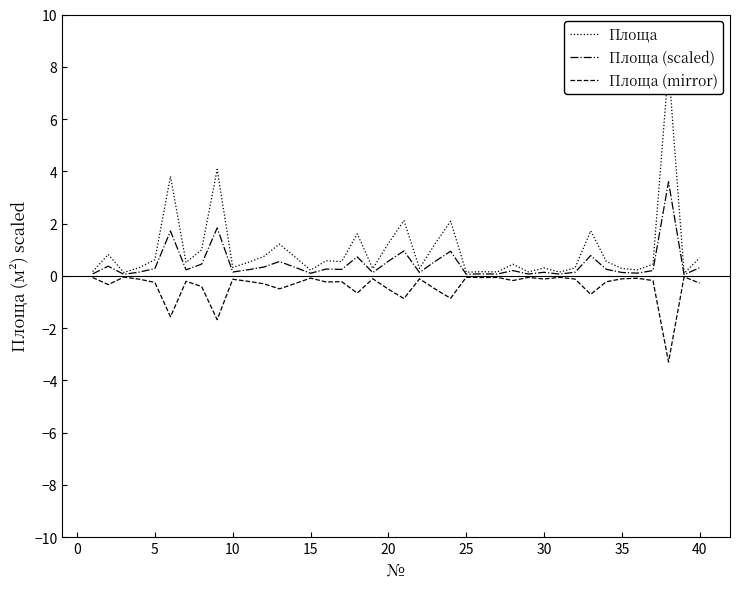

What is the average value of the Площа (mirror) series?

-0.4